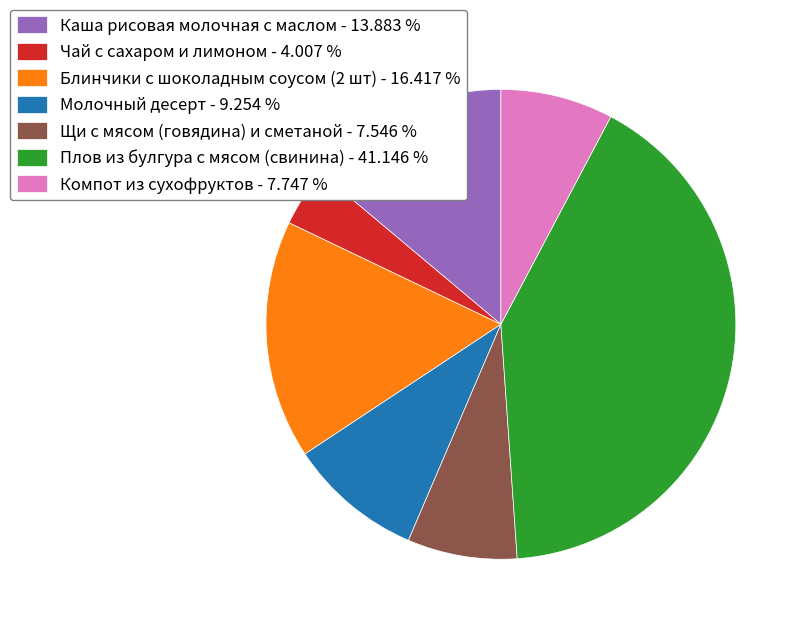

What is the ratio of the value at Плов из булгура с мясом (свинина) - 41.146 % to the value at Чай с сахаром и лимоном - 4.007 %?

10.3